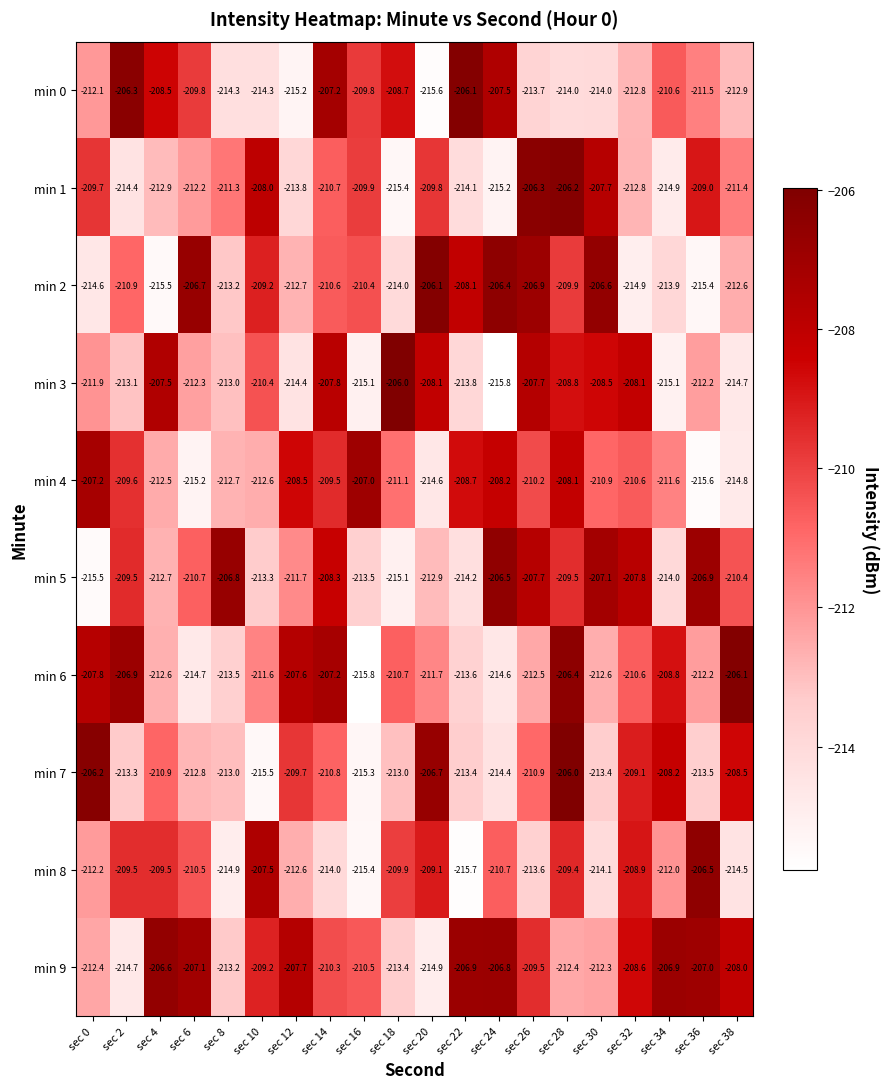

What is the maximum value shown in the chart?

-206.0